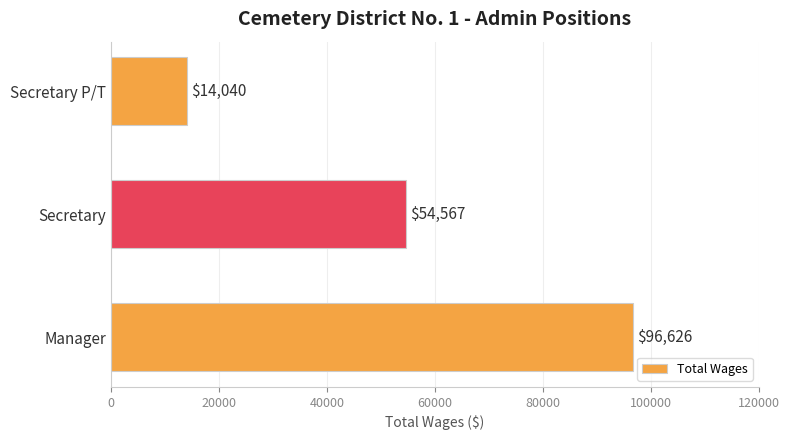

How many bars are there in total?

3